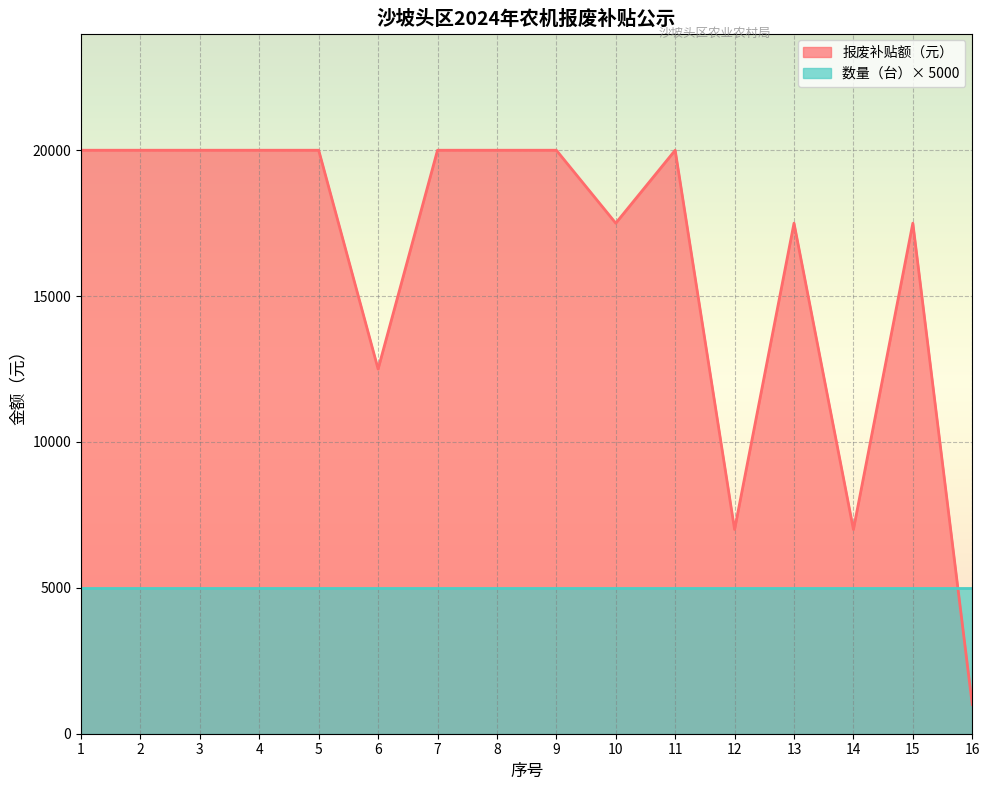

Reading left to right, list all the values displayed in this chart.

1=20000	2=20000	3=20000	4=20000	5=20000	6=12500	7=20000	8=20000	9=20000	10=17500	11=20000	12=7000	13=17500	14=7000	15=17500	16=1000